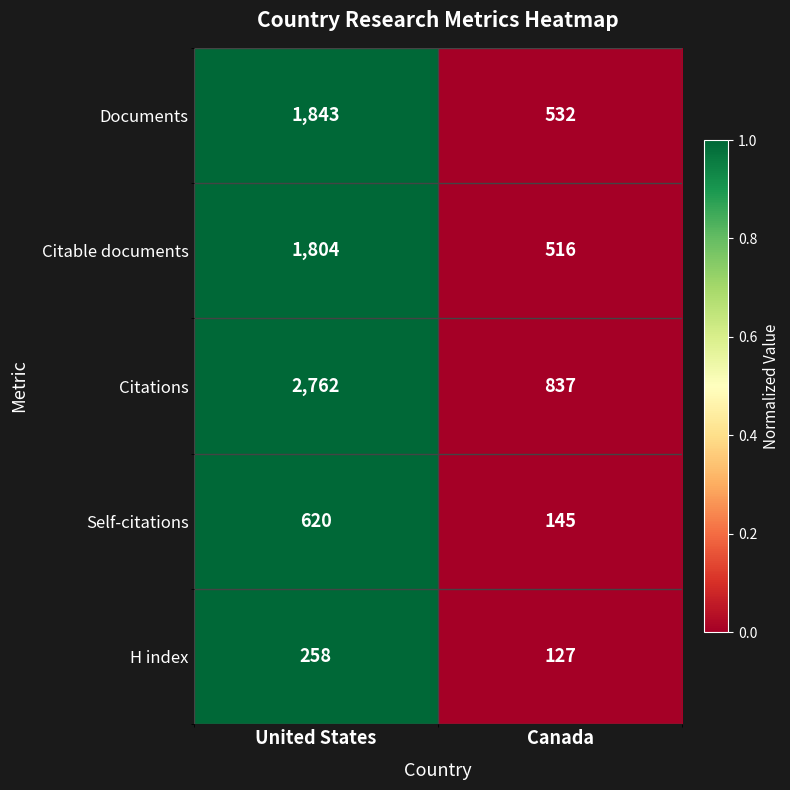

What is the total value across all series at United States?

7287